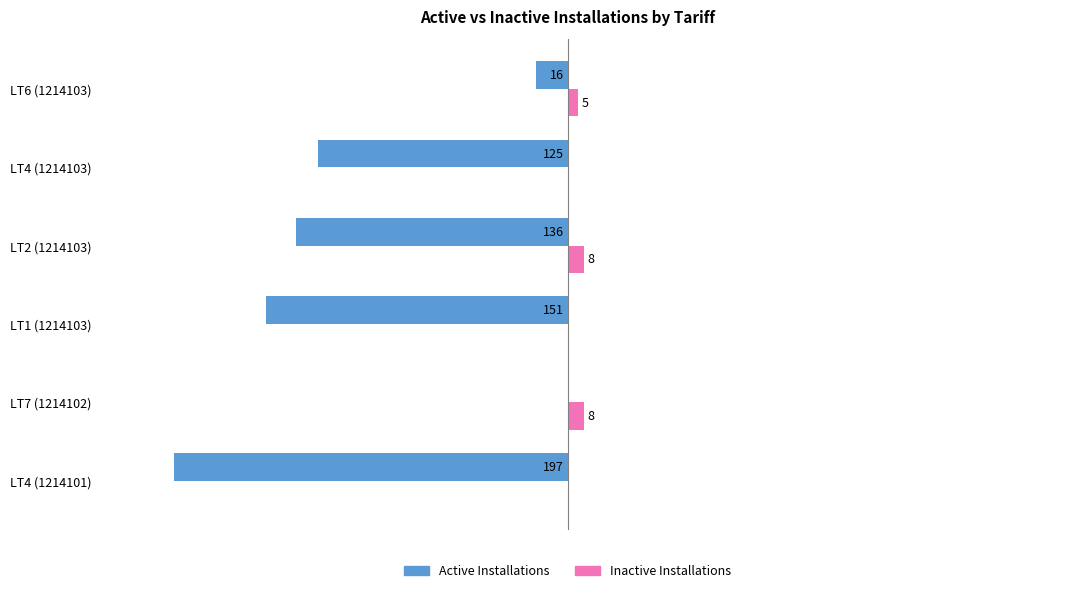

What are all the series names shown in the legend?

Active Installations, Inactive Installations